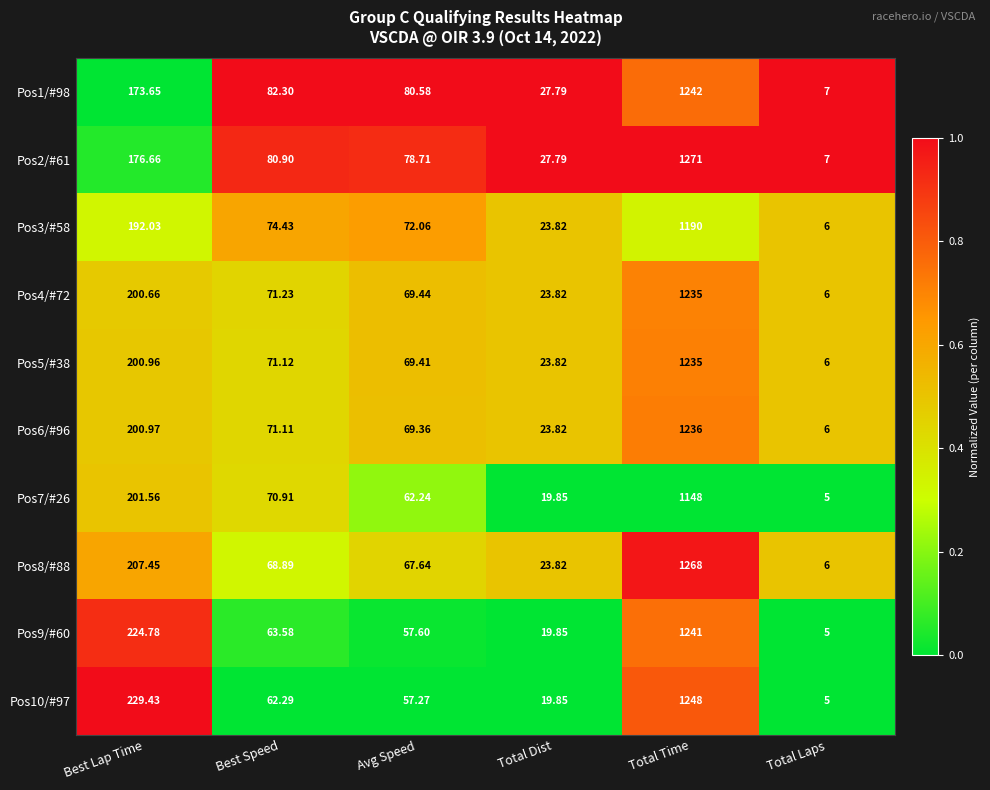

Rank the categories by Pos1/#98 value from highest to lowest.

Total Time, Best Lap Time, Best Speed, Avg Speed, Total Dist, Total Laps